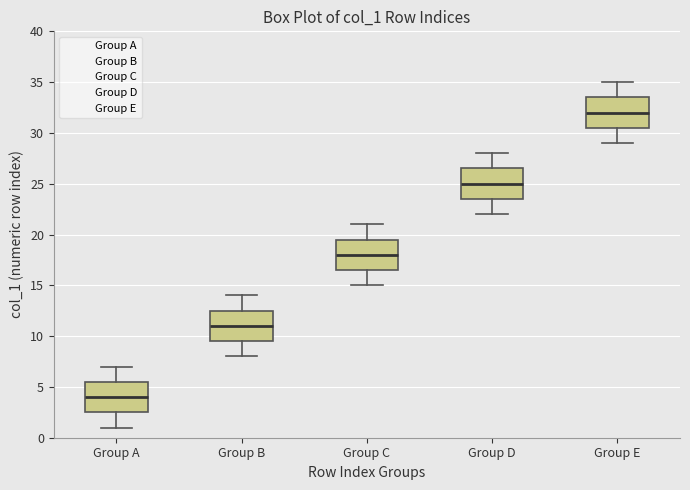

Which box has the highest median line?

Group E